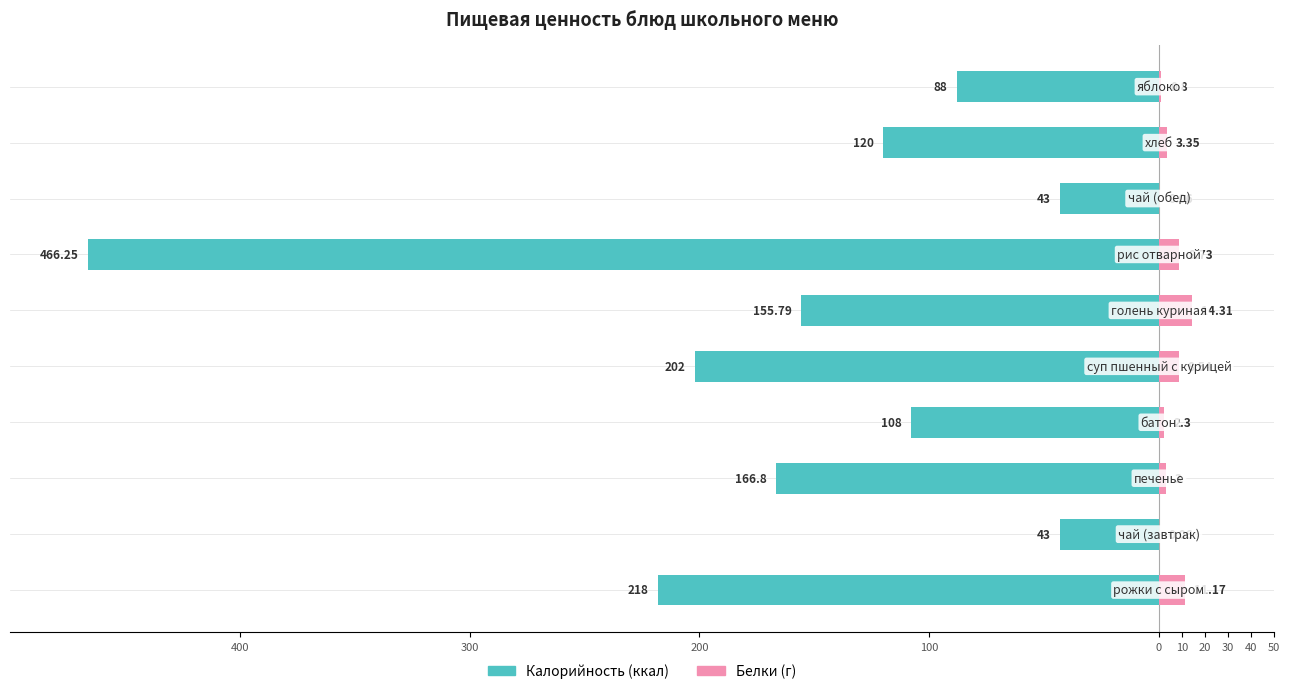

At how many categories does at least one series exceed -303?

10